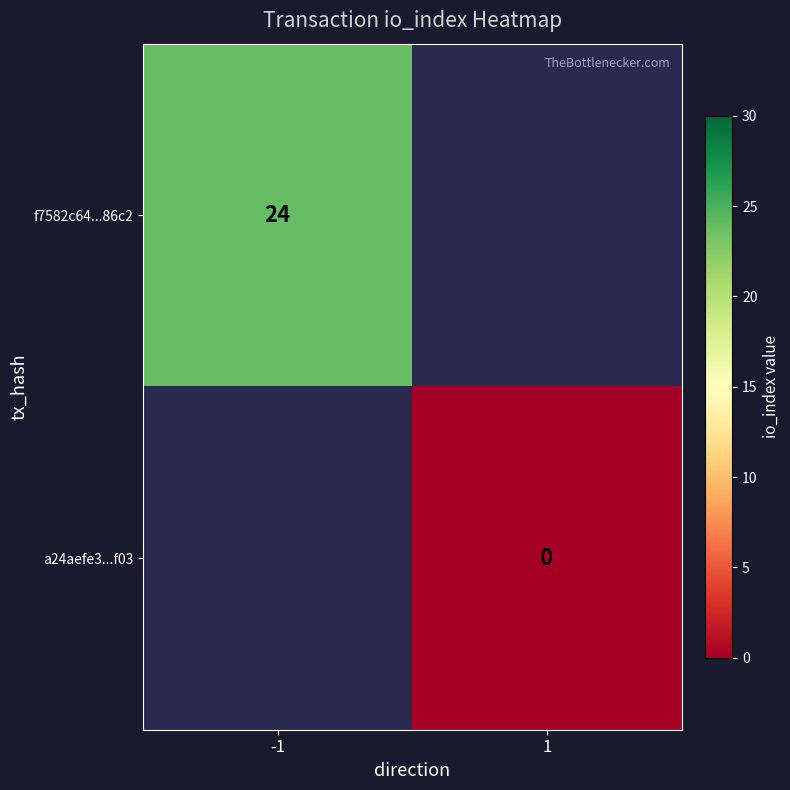

The value of f7582c64...86c2 at -1 is 24. True or false?

True